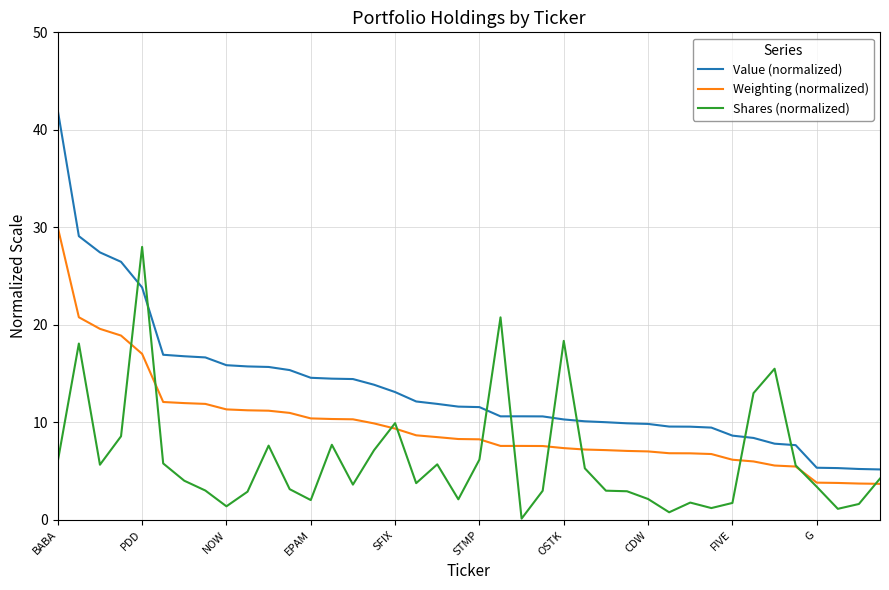

What is the minimum value for Weighting (normalized)?

3.7